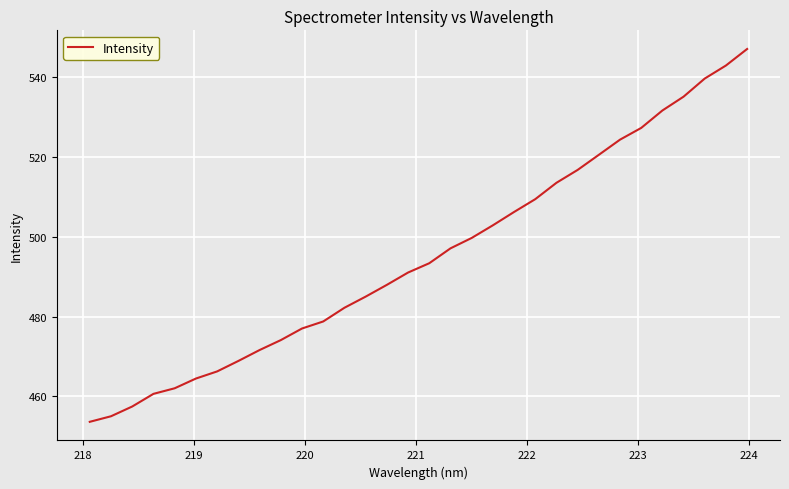

What is the greatest value displayed?

546.9